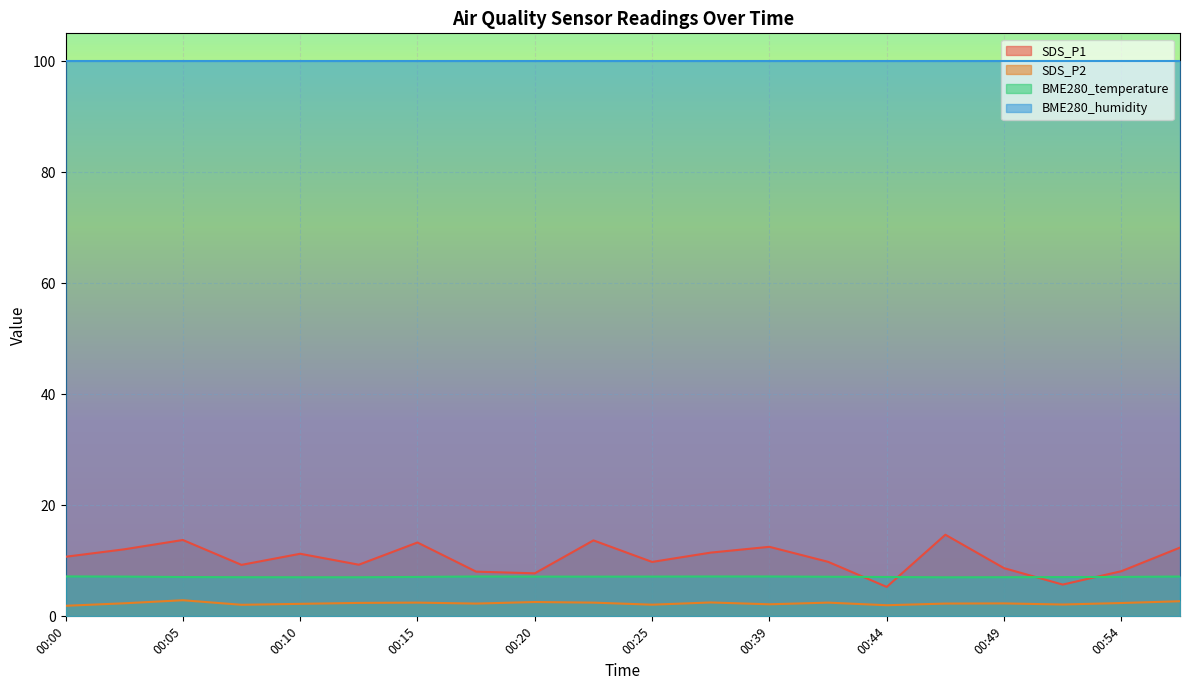

What is the value of the BME280_temperature point at the 4th from the left?

7.0